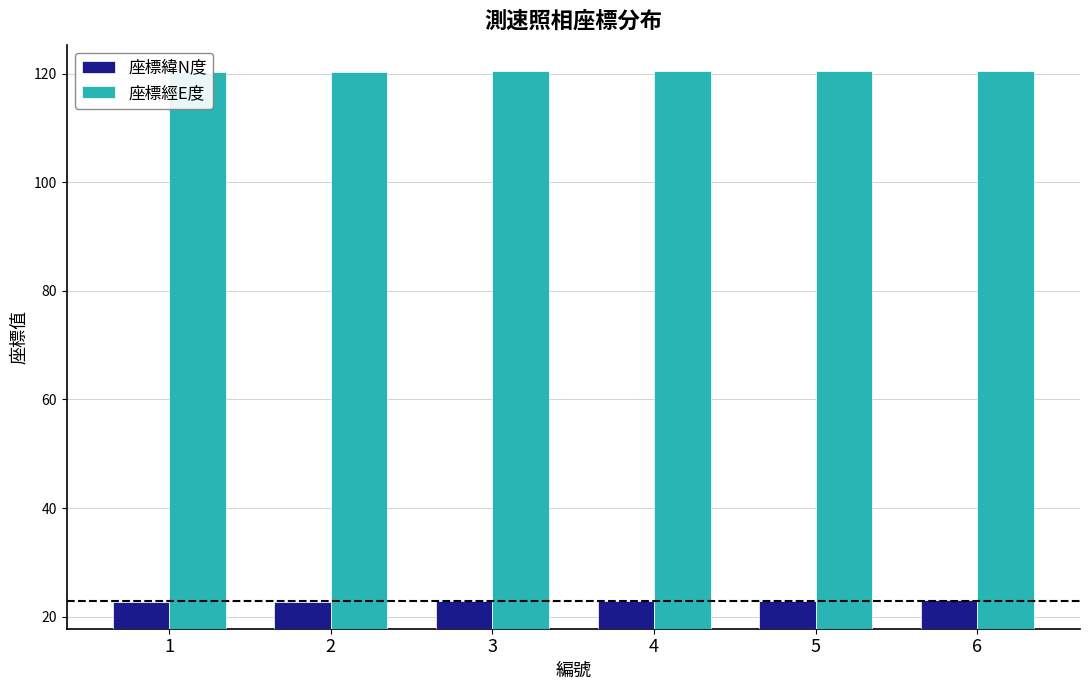

List the series in order of their peak value, lowest first.

座標緯N度, 座標經E度